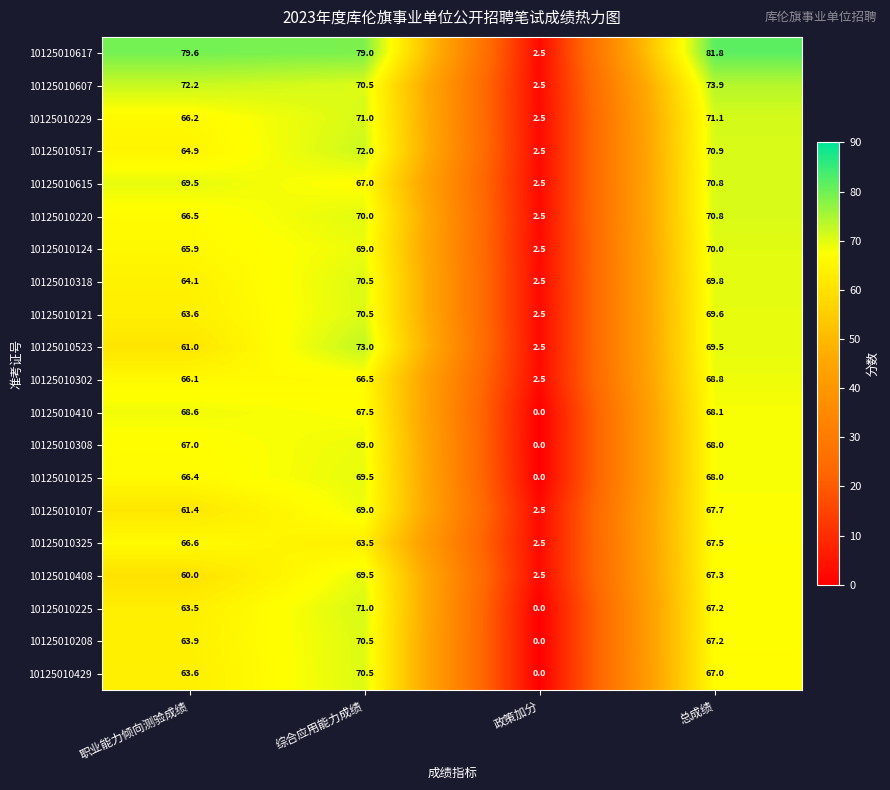

What is the approximate value of 10125010107 at 总成绩?

67.7